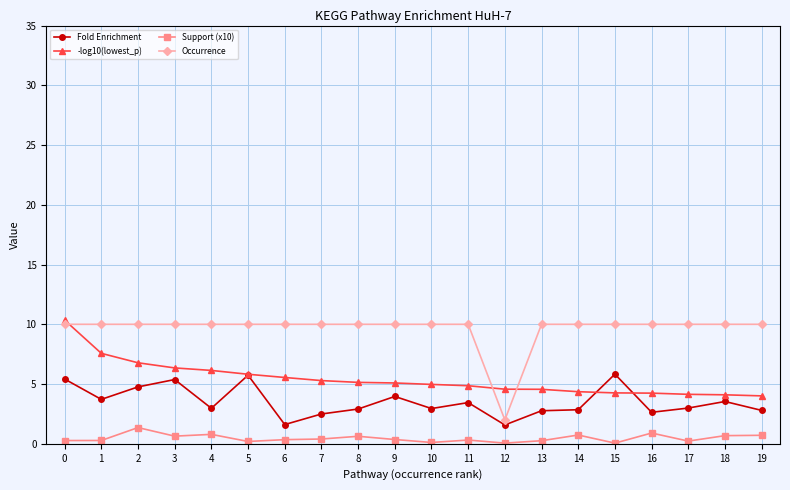

How many data points in Fold Enrichment are above 2?

18